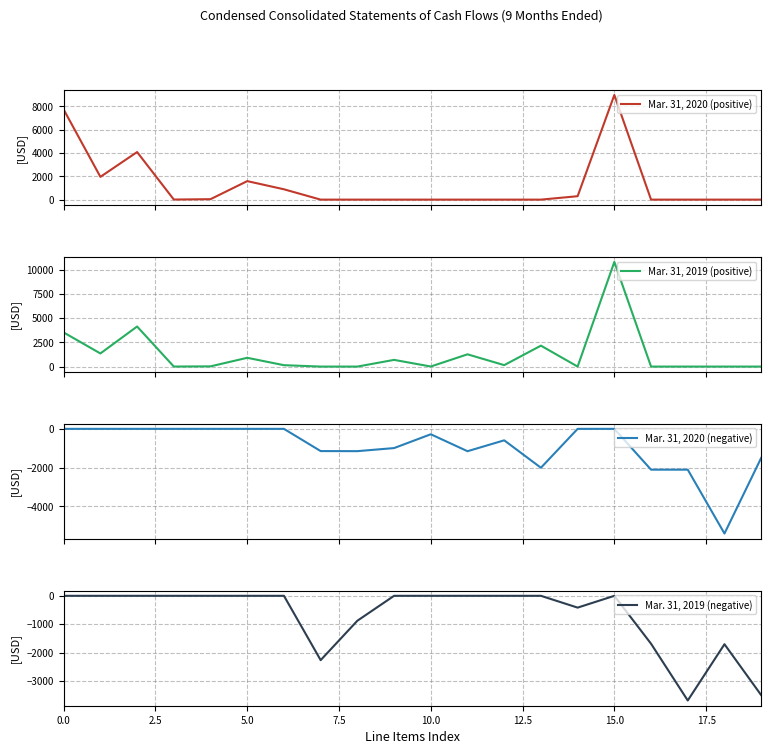

True or false: Mar. 31, 2019 (positive) and Mar. 31, 2020 (negative) cross at least once.

False